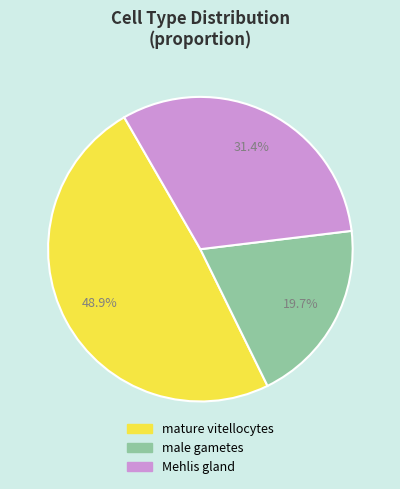

What is the total percentage of mature vitellocytes and male gametes?

68.6%